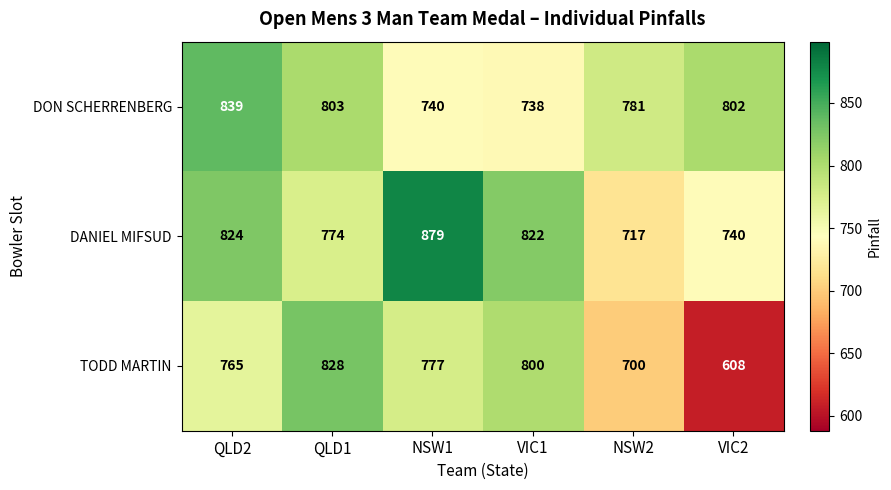

List the series in order of their peak value, lowest first.

TODD MARTIN, DON SCHERRENBERG, DANIEL MIFSUD